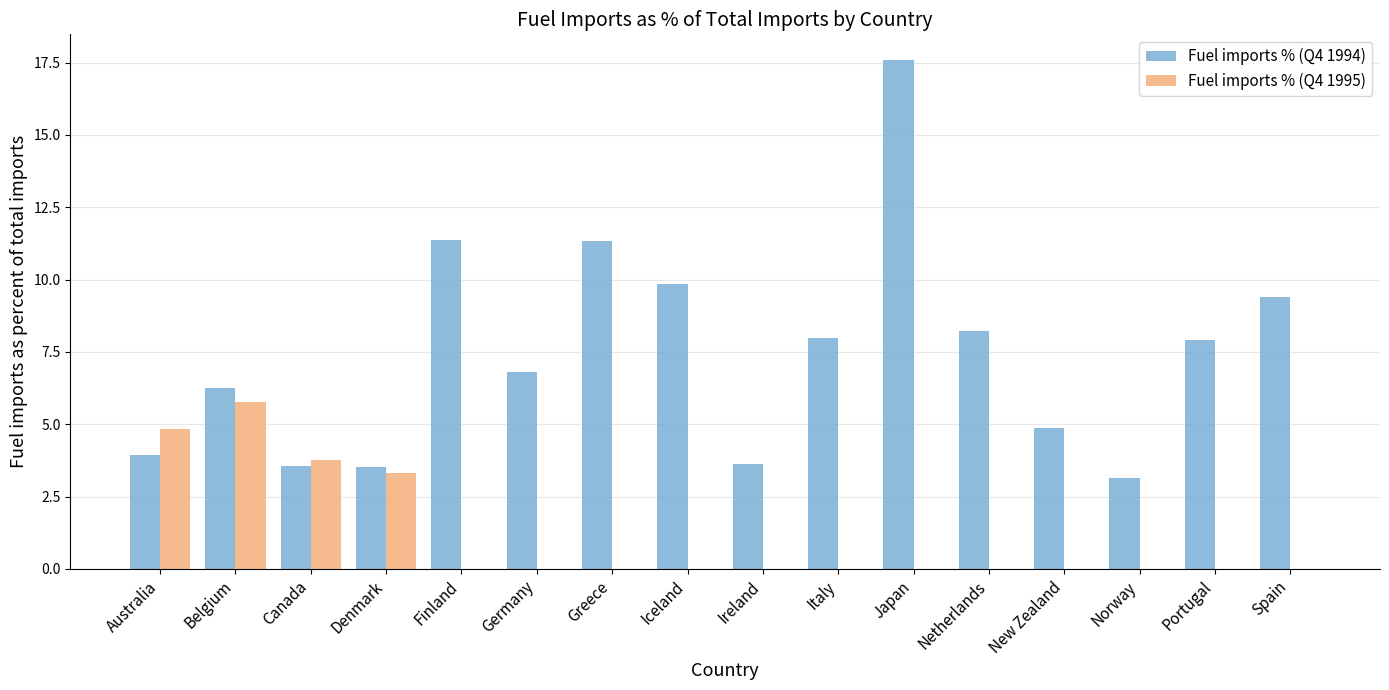

Between Japan and New Zealand, which series saw the biggest shift?

Fuel imports % (Q4 1994)